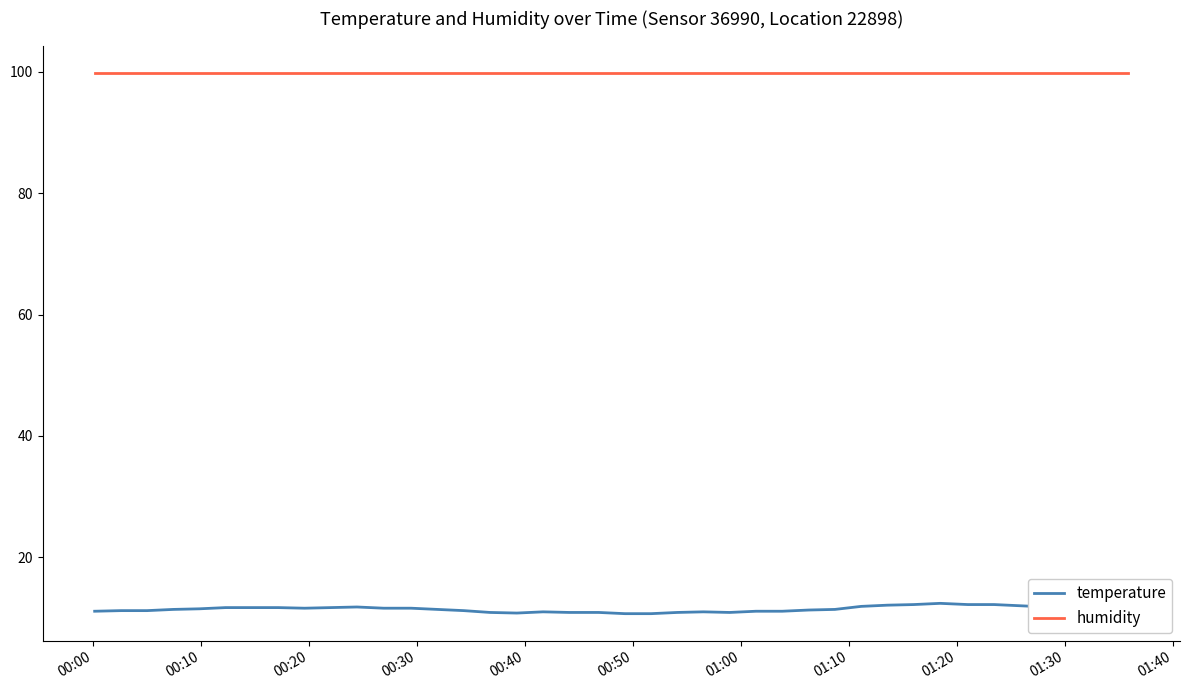

What are all the series names shown in the legend?

temperature, humidity